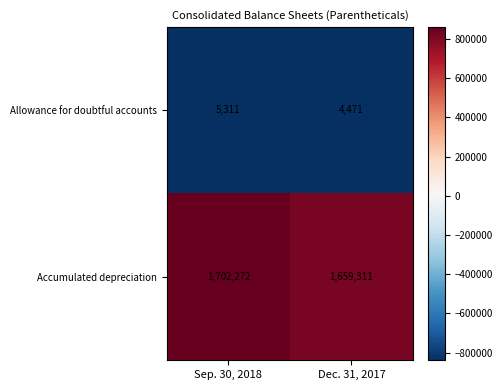

Read the Accumulated depreciation value at Dec. 31, 2017, to the nearest 50.

1659300